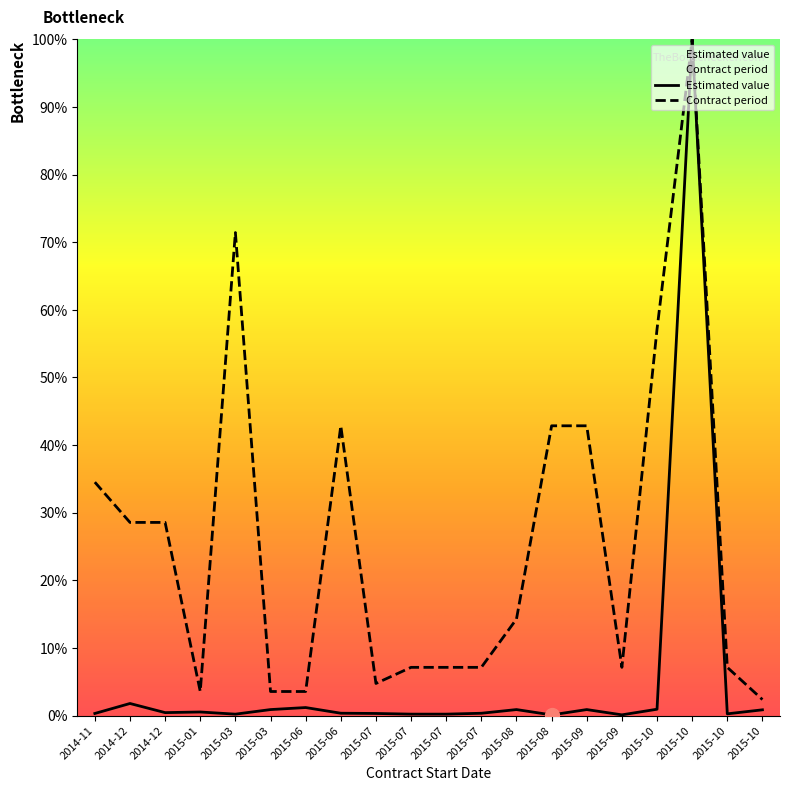

True or false: Contract period and Estimated value cross at least once.

False